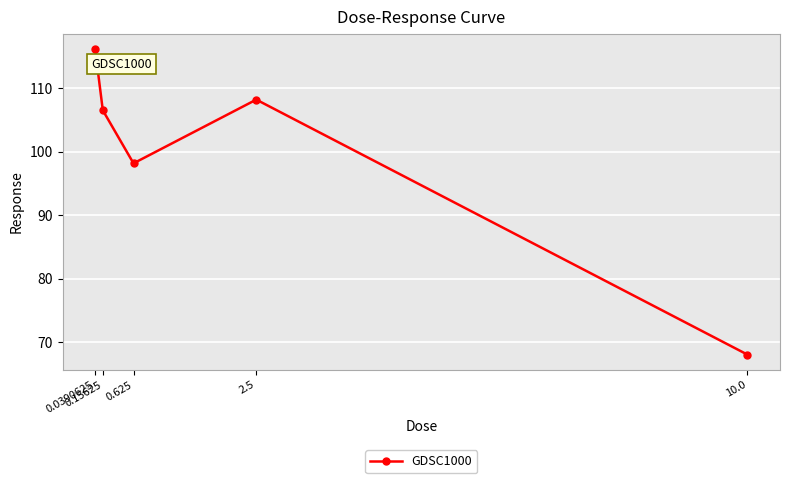

How many lines are shown in the chart?

1